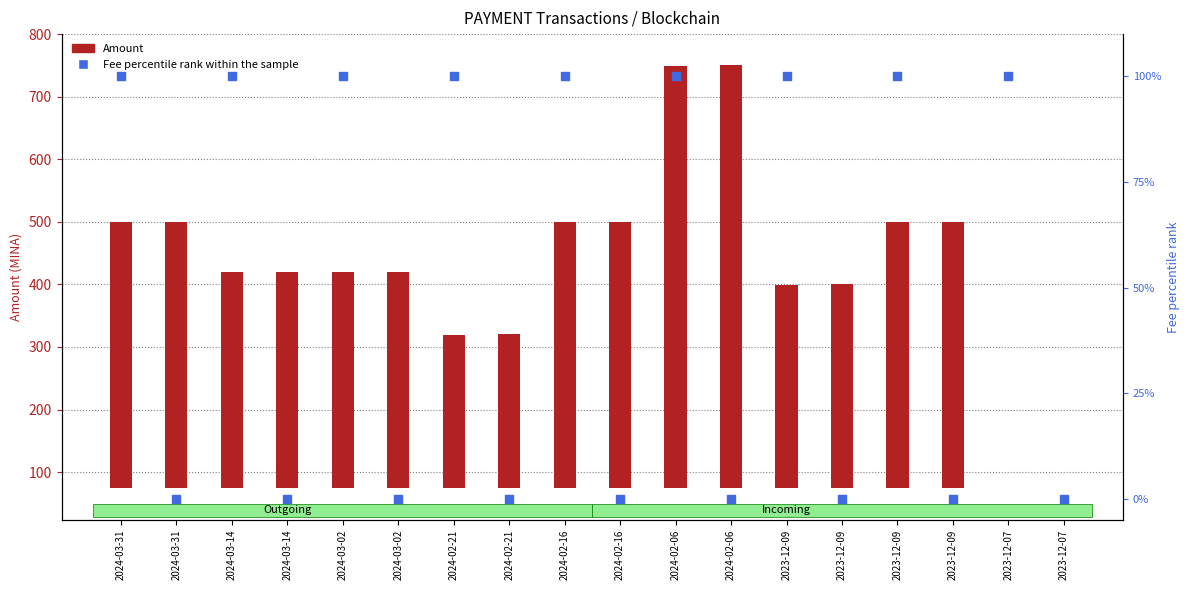

At which category is the sum across all series the highest?

2024-02-06